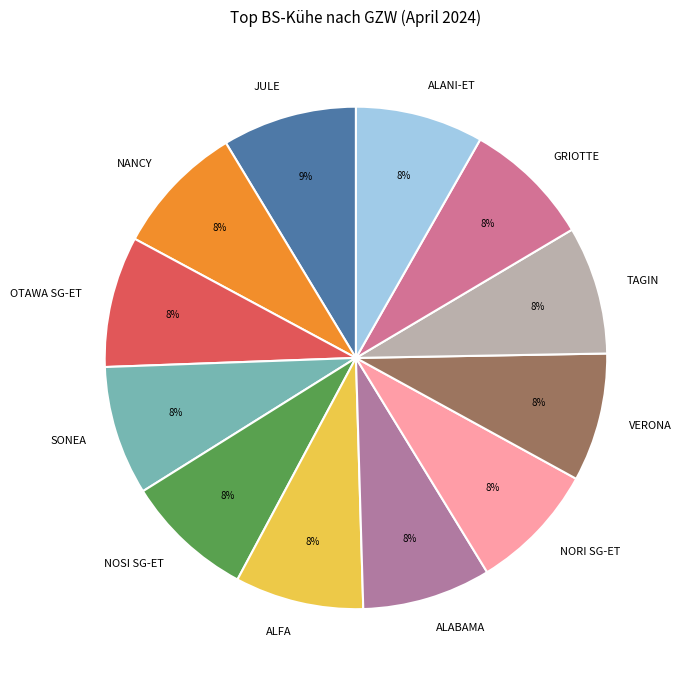

What is the ratio of the value at NORI SG-ET to the value at ALANI-ET?

1.0